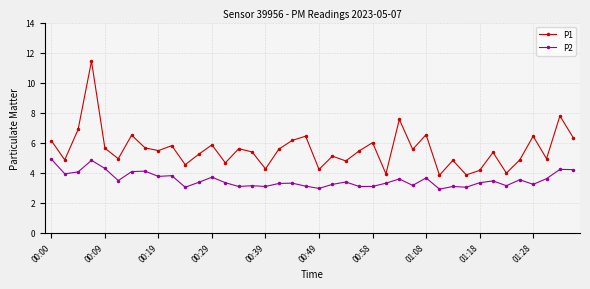

List the series in order of their peak value, lowest first.

P2, P1